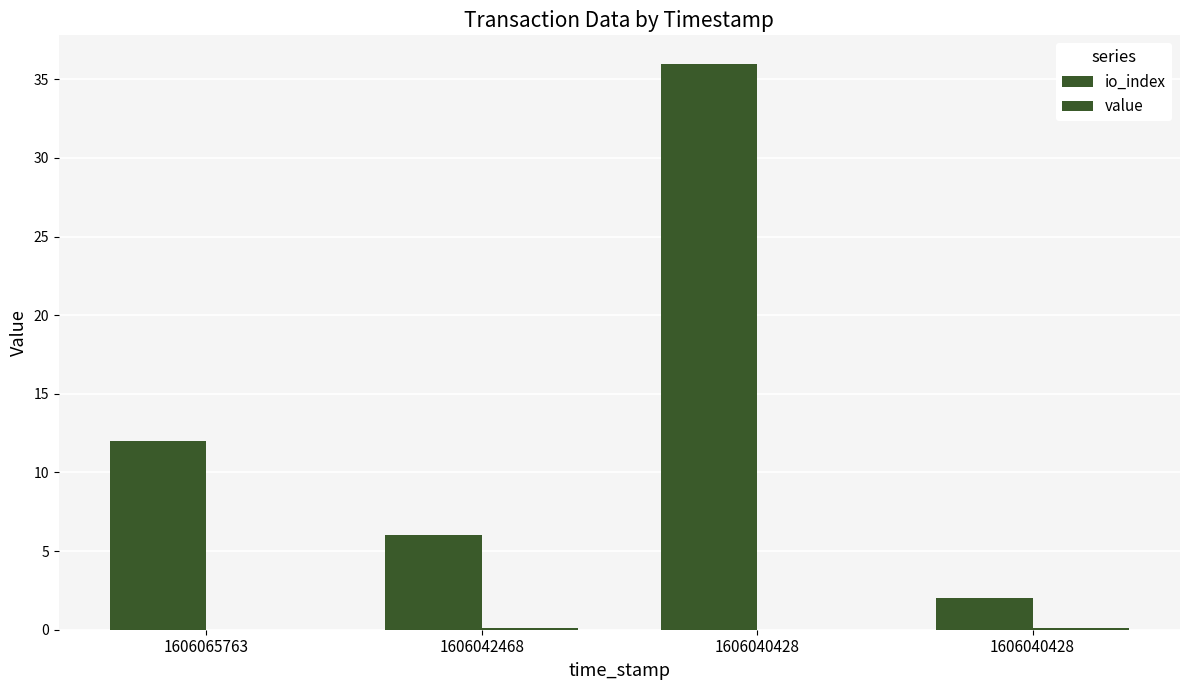

How many categories are shown in the chart?

4